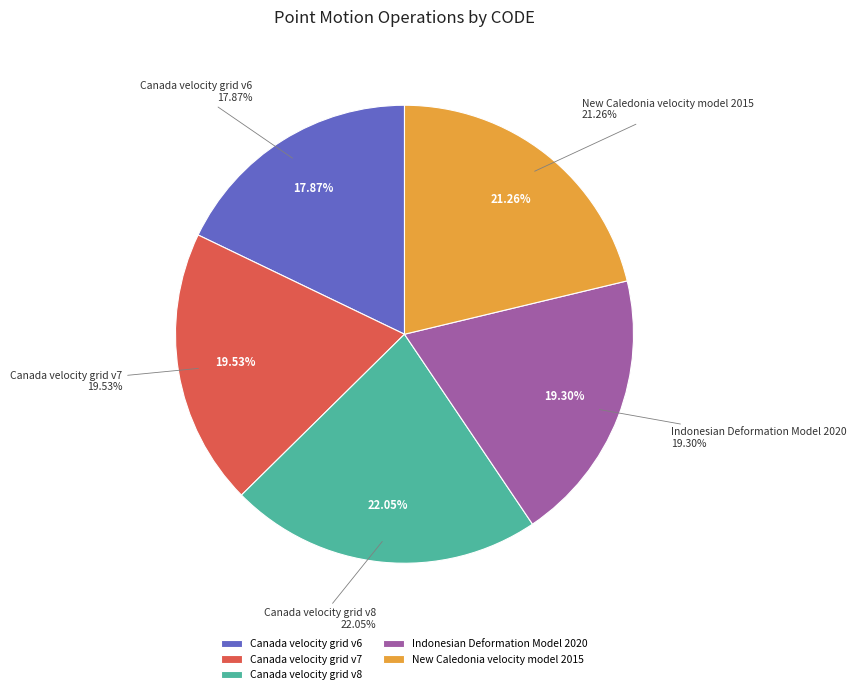

Count the number of slices in the pie.

5